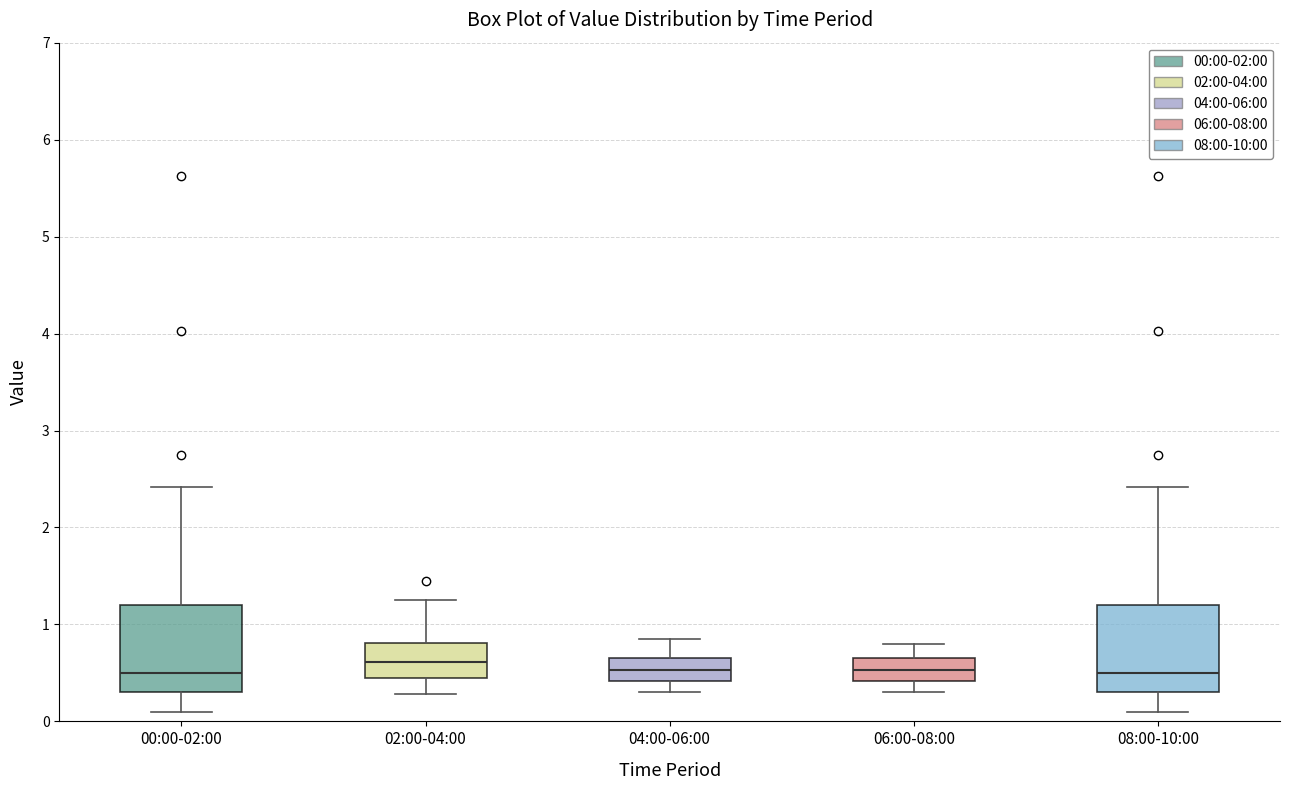

Reading left to right, read every box against the y-axis: the position of its median line, the range the box covers, and the ends of its whiskers. The values are not printed on the chart, so give them approximately, as read against the axis.

00:00-02:00: median 0.5, box 0.3 to 1.2, whiskers 0.1 to 2.4
02:00-04:00: median 0.6, box 0.4 to 0.8, whiskers 0.3 to 1.3
04:00-06:00: median 0.5, box 0.4 to 0.7, whiskers 0.3 to 0.9
06:00-08:00: median 0.5, box 0.4 to 0.7, whiskers 0.3 to 0.8
08:00-10:00: median 0.5, box 0.3 to 1.2, whiskers 0.1 to 2.4